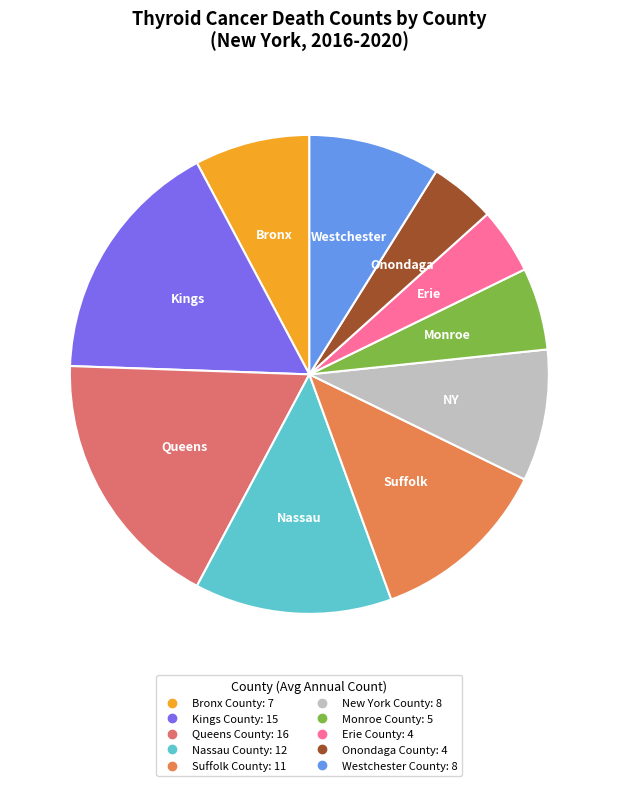

How many slices are in this pie chart?

10